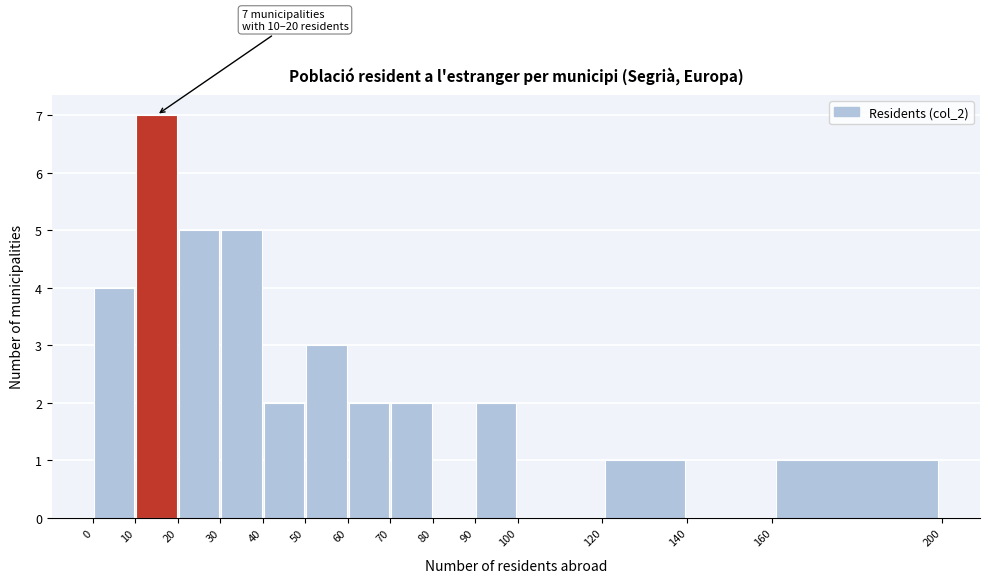

Over which range of the x-axis is the bar tallest?

10 to 20